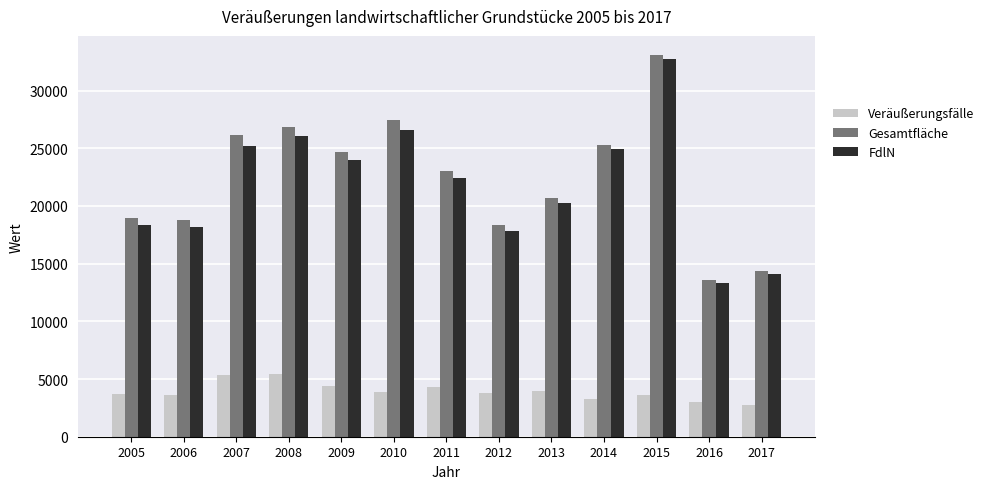

Rank the series by their maximum value, from highest to lowest.

Gesamtfläche, FdlN, Veräußerungsfälle